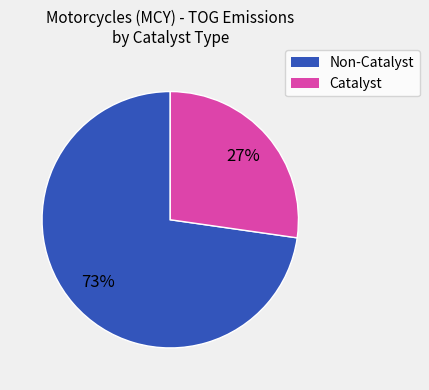

To the nearest percent, what is the average slice percentage?

50%